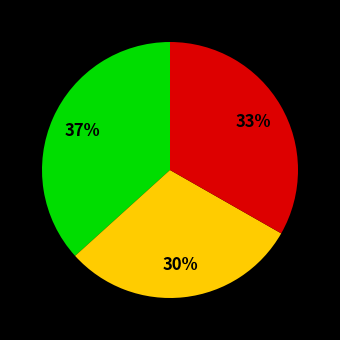

Is there a majority slice in this chart?

No